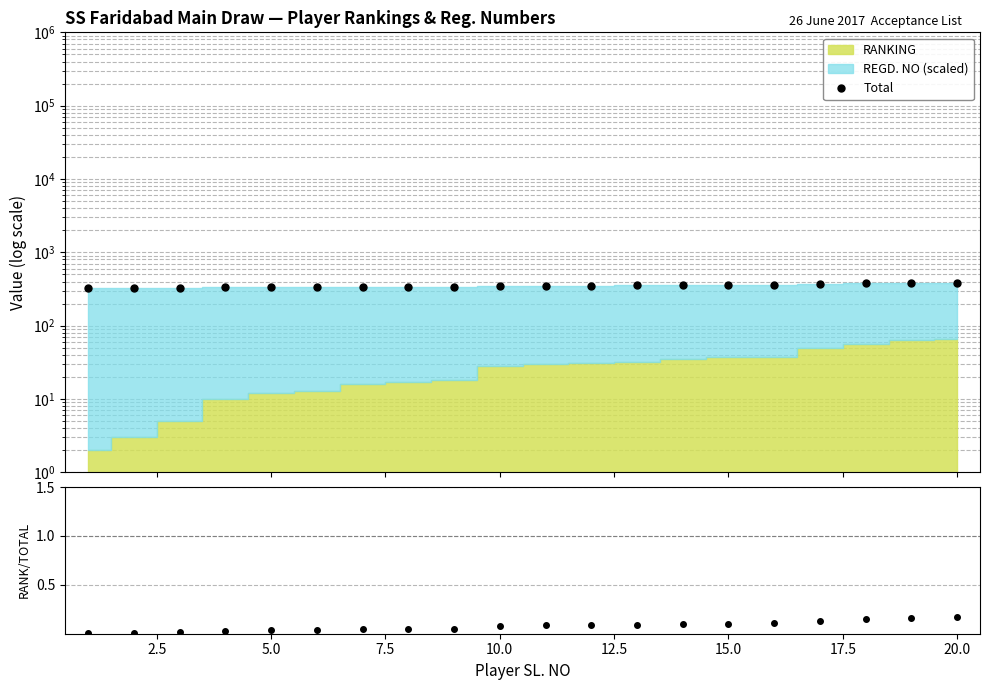

How many categories are shown in the chart?

20